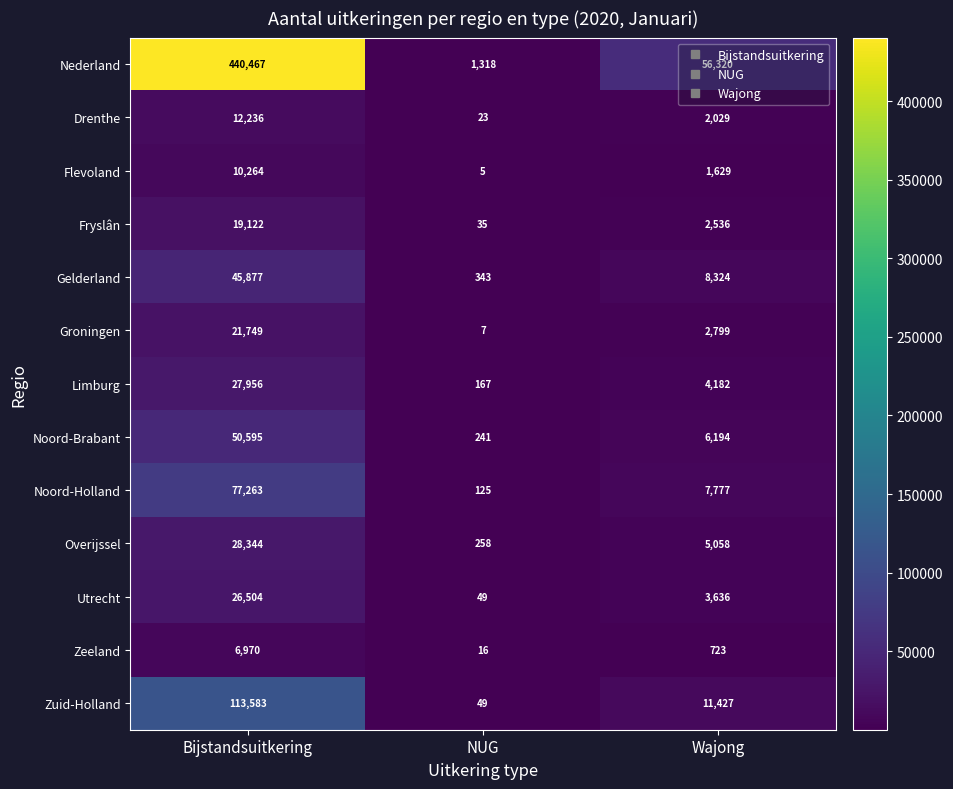

What is the difference between the highest and lowest values at Bijstandsuitkering?

433497